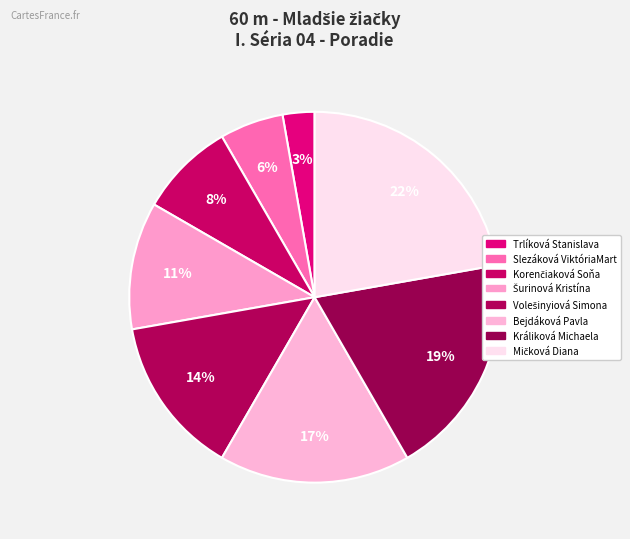

Is it true that Slezáková ViktóriaMart is 6% of the pie?

True